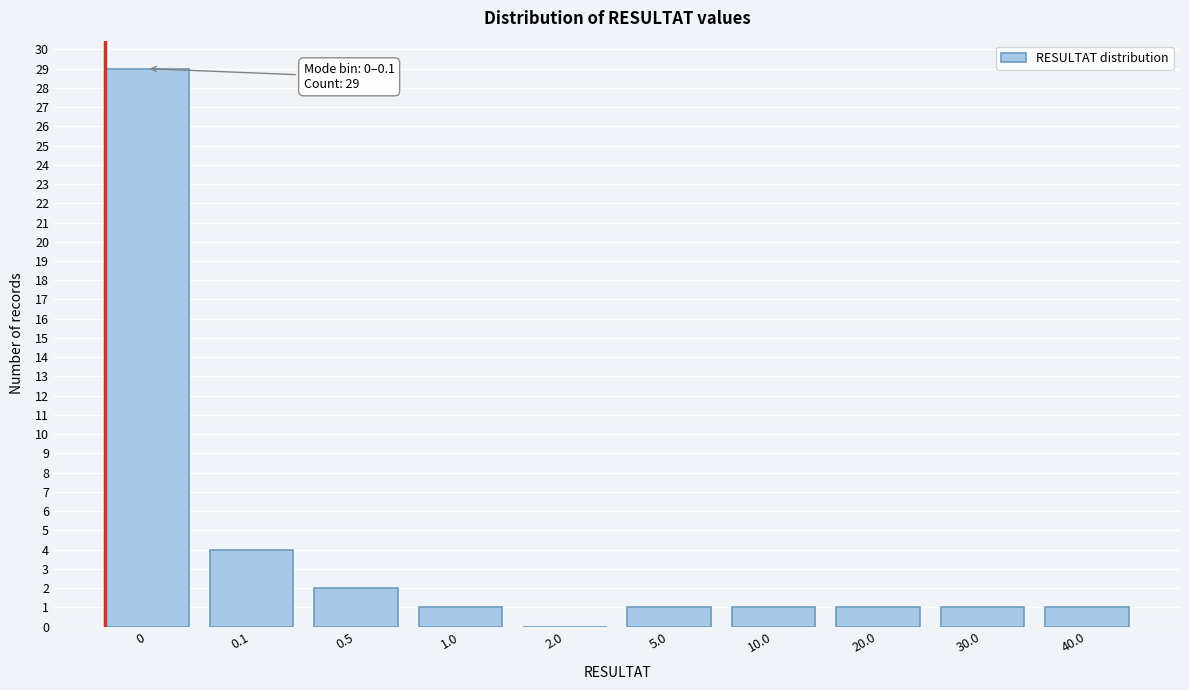

Reading left to right, extract all data points from this chart.

0=29	0.1=4	0.5=2	1.0=1	2.0=0	5.0=1	10.0=1	20.0=1	30.0=1	40.0=1